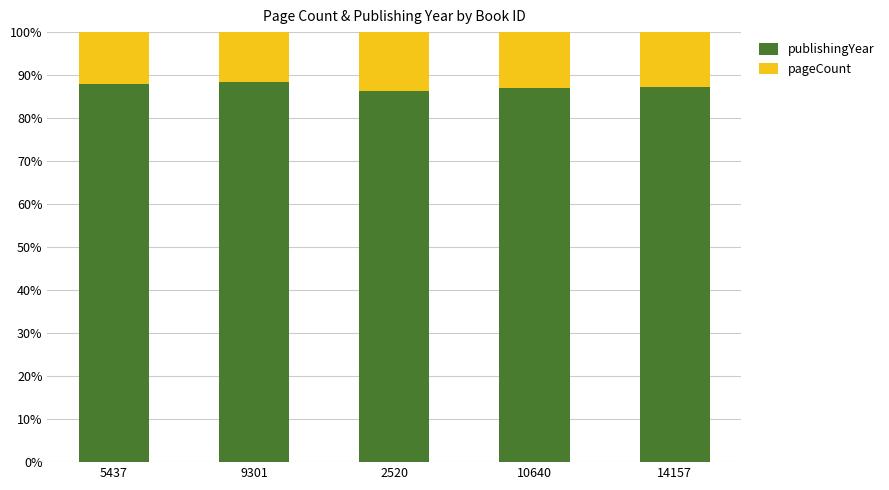

Is it true that publishingYear equals 33.1 at 10640?

False